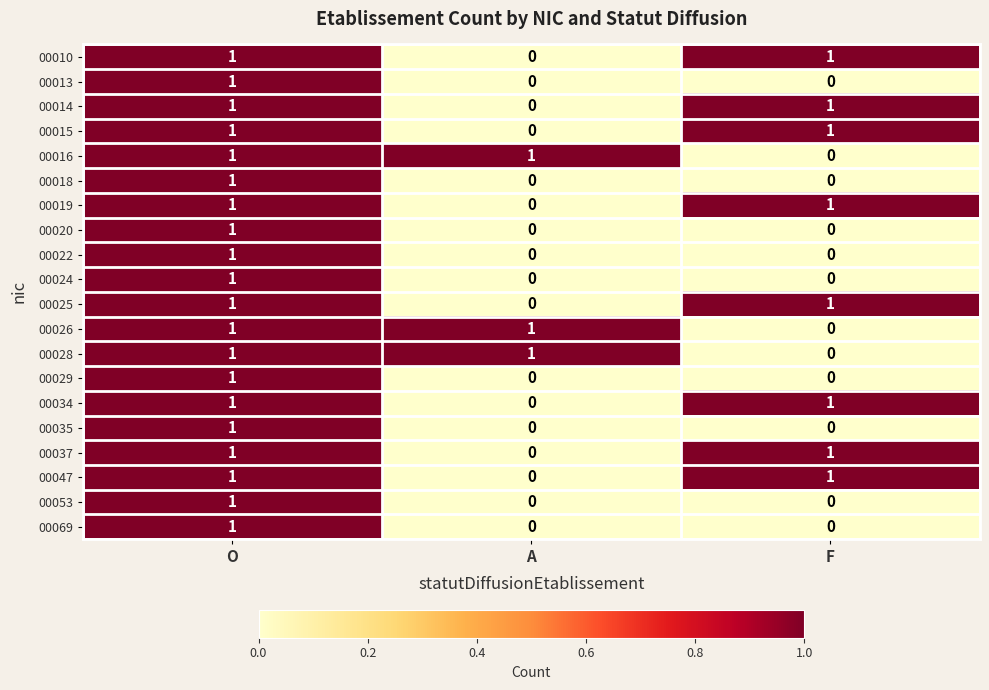

The value of 00015 at F is 0. True or false?

False